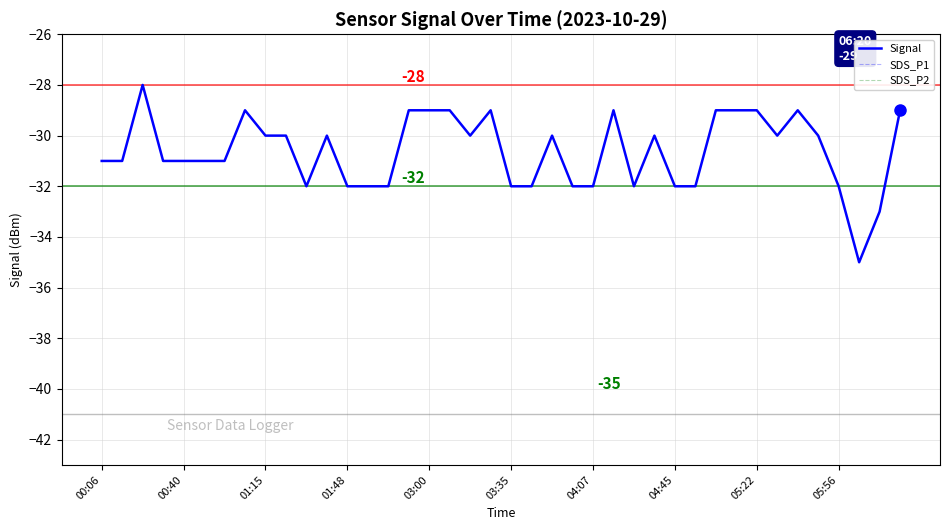

What is the minimum value for Signal?

-35